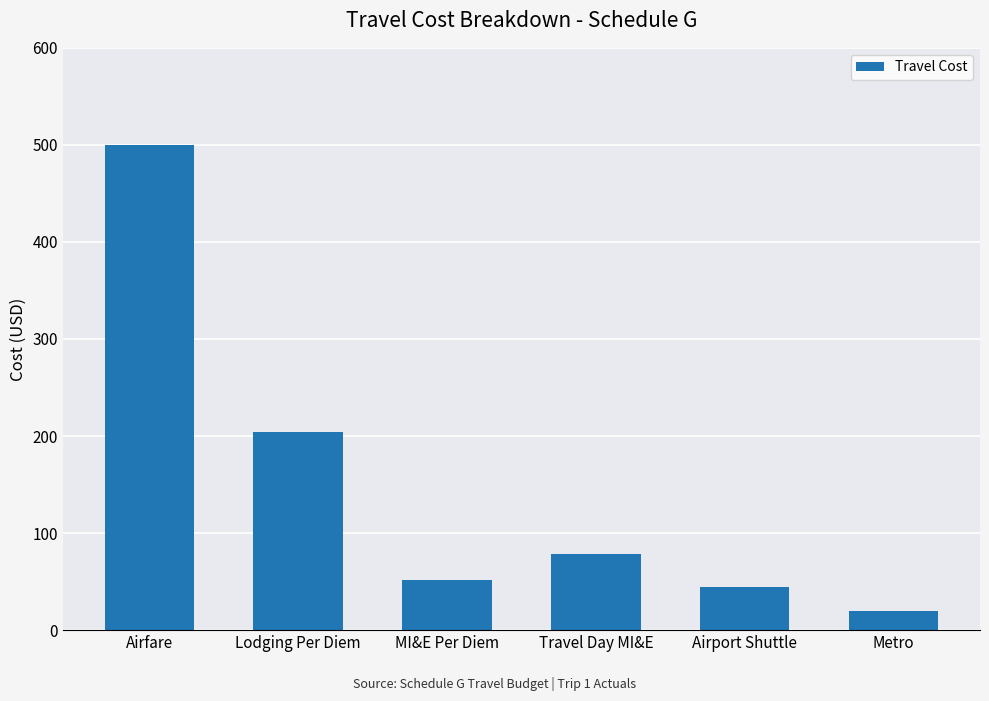

What is the difference between the second highest and minimum values?

184